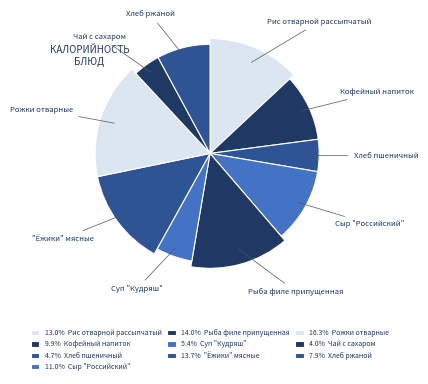

How many slices are in this pie chart?

10